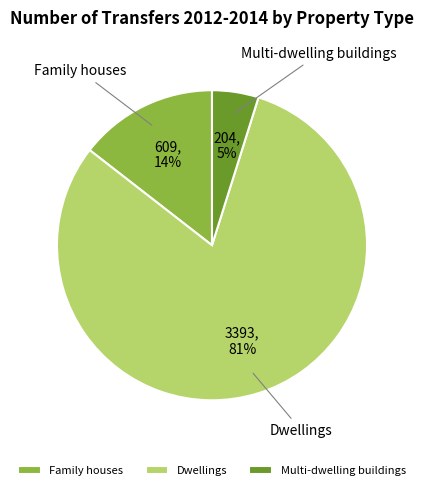

What is the largest slice in the pie chart?

Dwellings